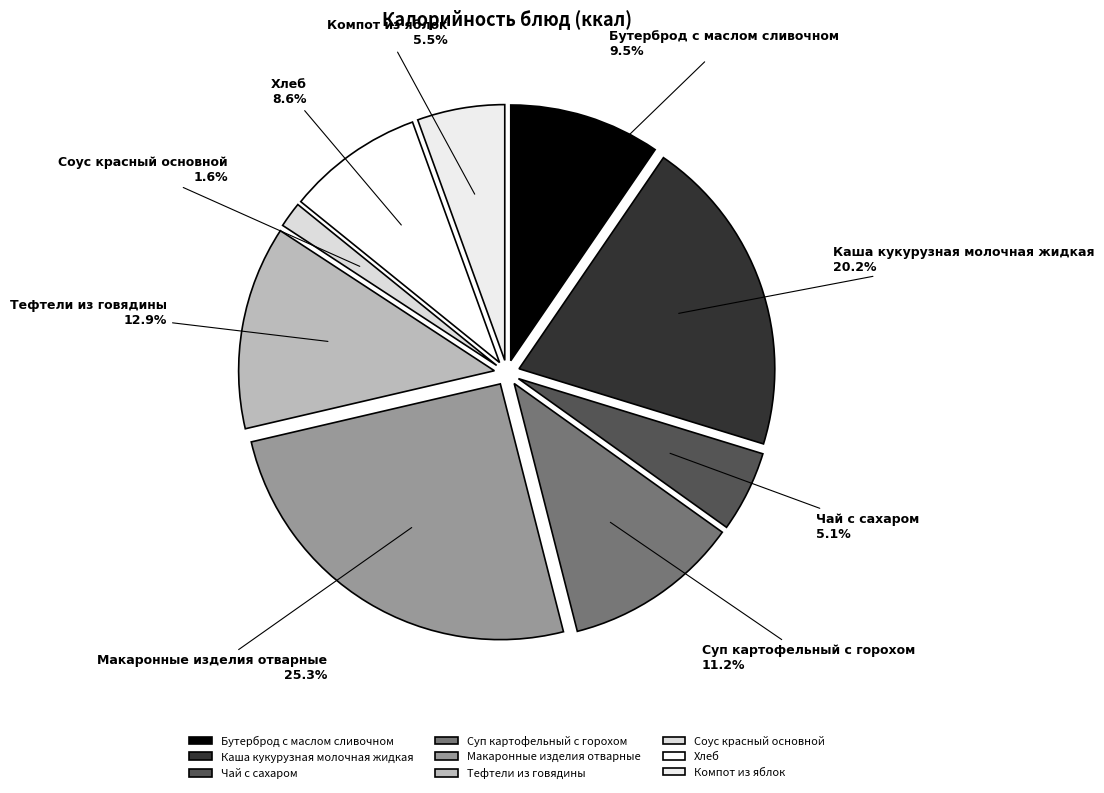

How many segments does this pie chart have?

9